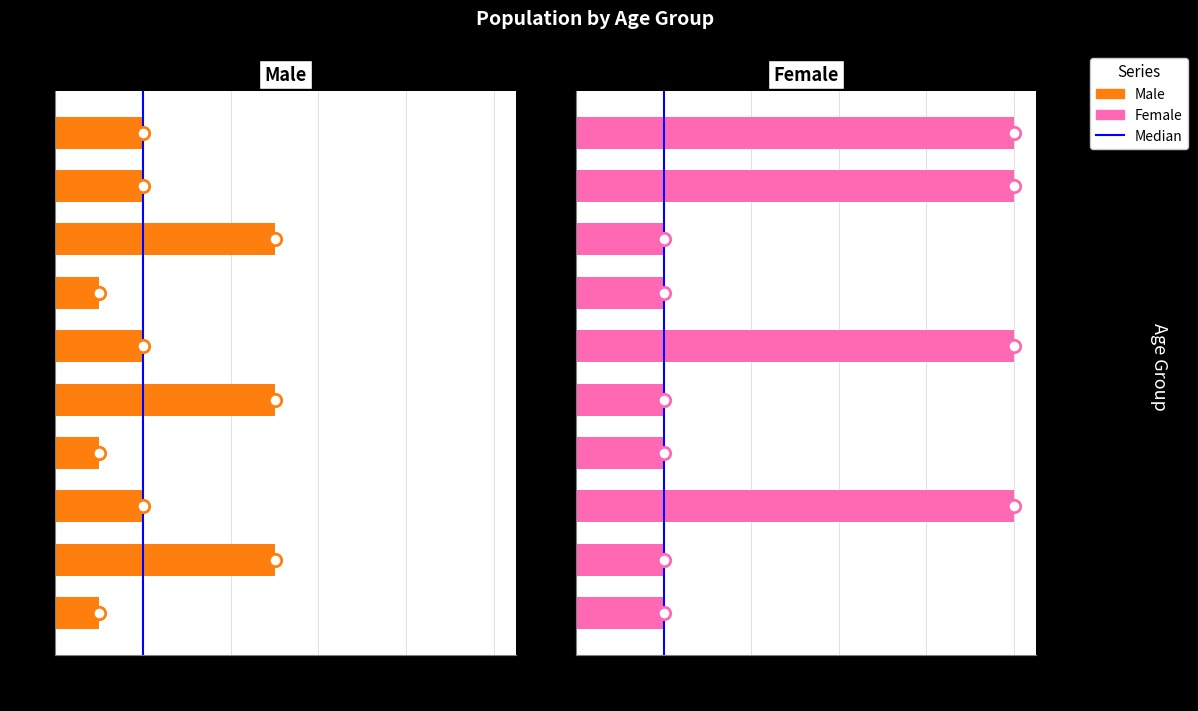

At how many categories does at least one series exceed 0?

10